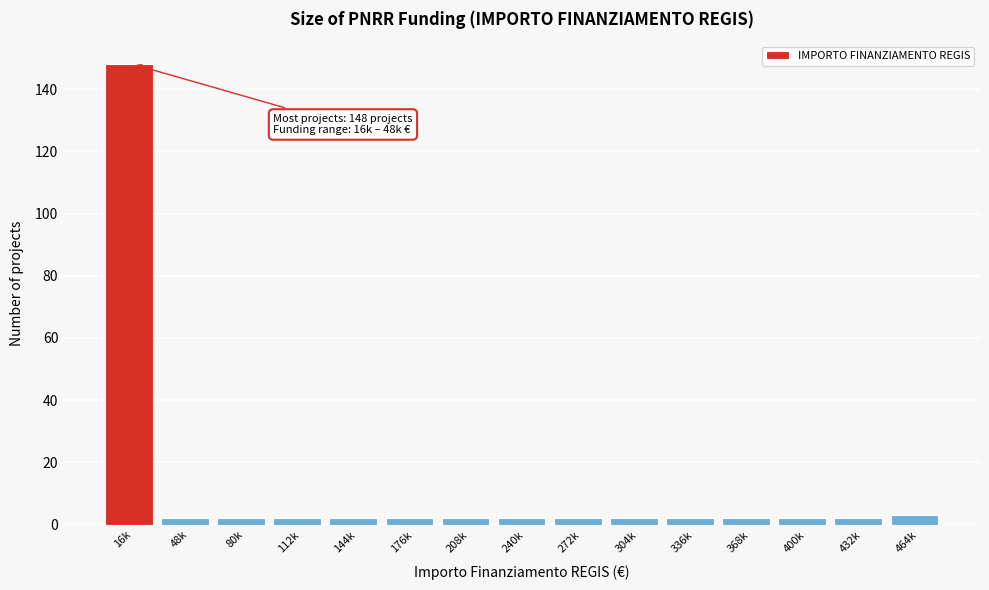

Reading left to right, list all the values displayed in this chart.

148	2	2	2	2	2	2	2	2	2	2	2	2	2	3